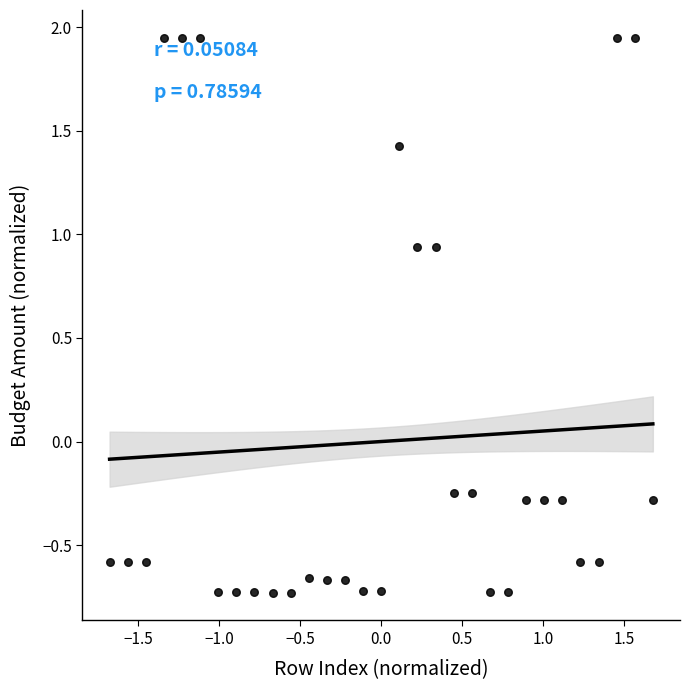

What is the range of X values (max minus min)?

3.4